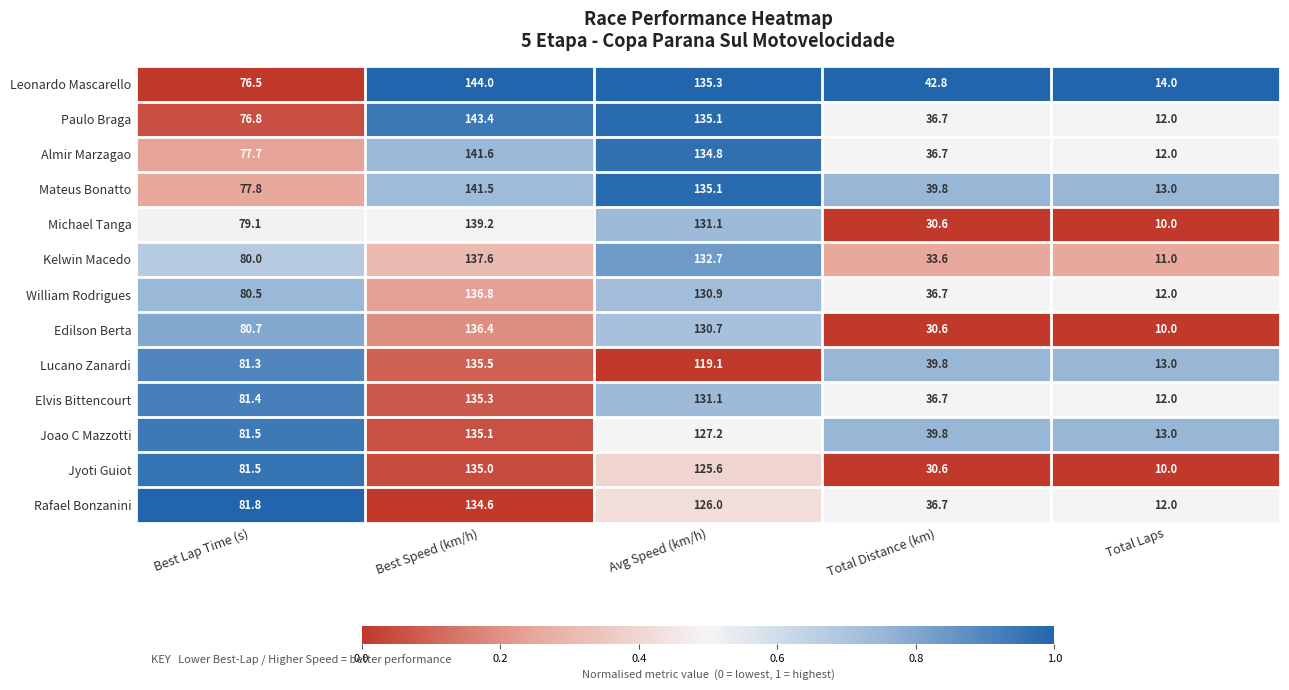

Read the Kelwin Macedo value at Best Lap Time (s).

80.0